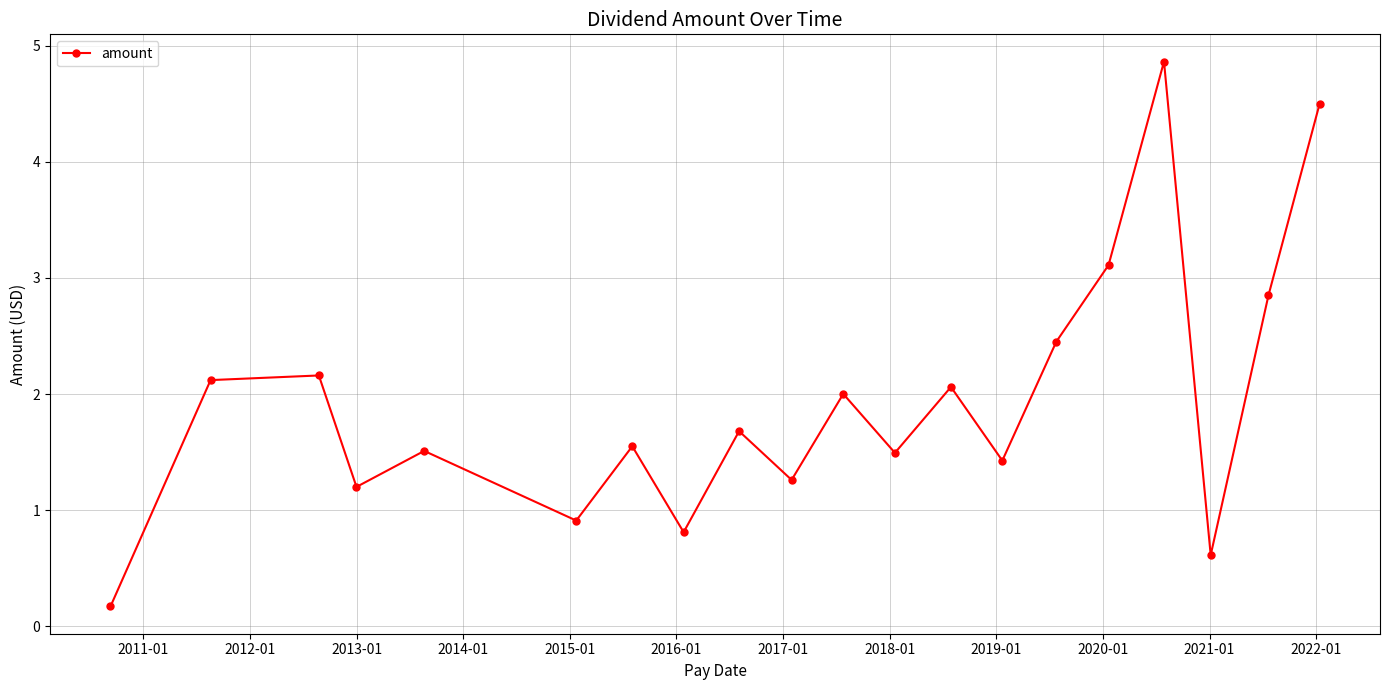

Reading right to left, list all the values displayed in this chart.

4.5	2.9	0.6	4.9	3.1	2.5	1.4	2.1	1.5	2.0	1.3	1.7	0.8	1.6	0.9	1.5	1.2	2.2	2.1	0.2